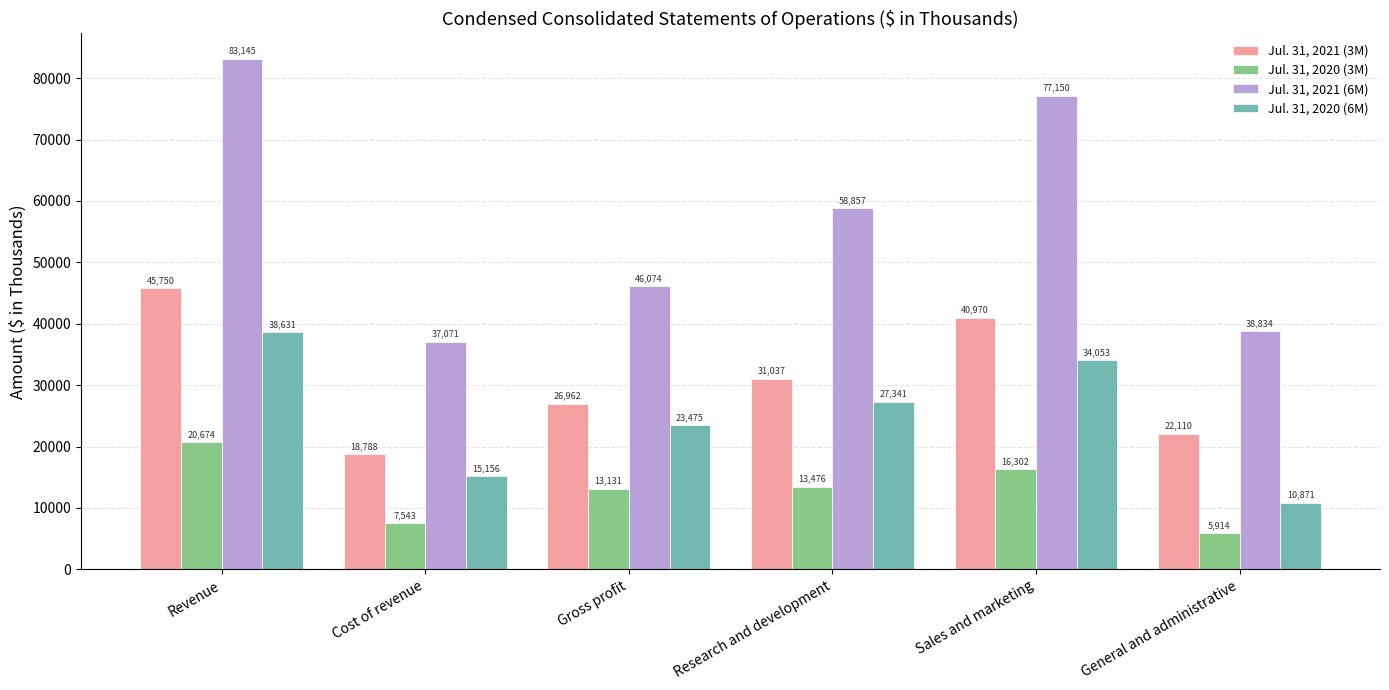

At Cost of revenue, list the series in order from largest to smallest.

Jul. 31, 2021 (6M), Jul. 31, 2021 (3M), Jul. 31, 2020 (6M), Jul. 31, 2020 (3M)